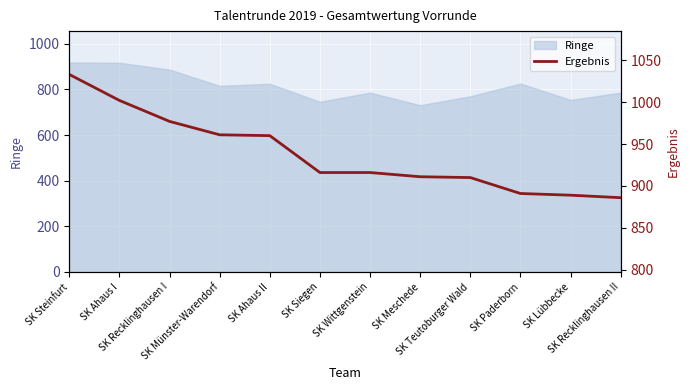

List the labels in order of value, smallest first.

SK Recklinghausen II, SK Lübbecke, SK Paderborn, SK Teutoburger Wald, SK Meschede, SK Siegen, SK Wittgenstein, SK Ahaus II, SK Münster-Warendorf, SK Recklinghausen I, SK Ahaus I, SK Steinfurt